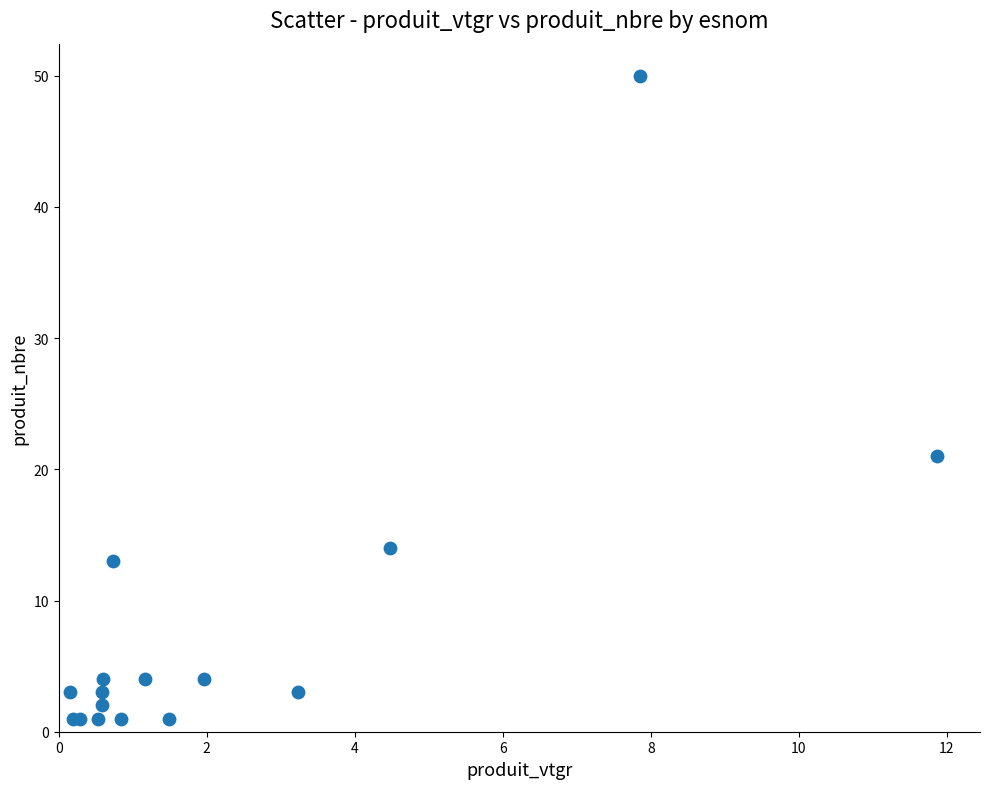

What Y value in the scatter plot is closest to 25?

21